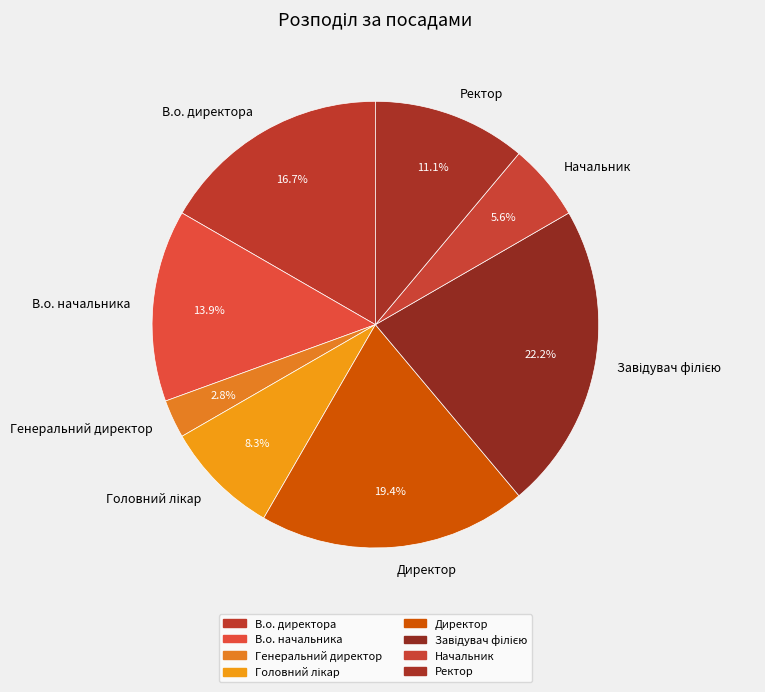

How many slices are in this pie chart?

8